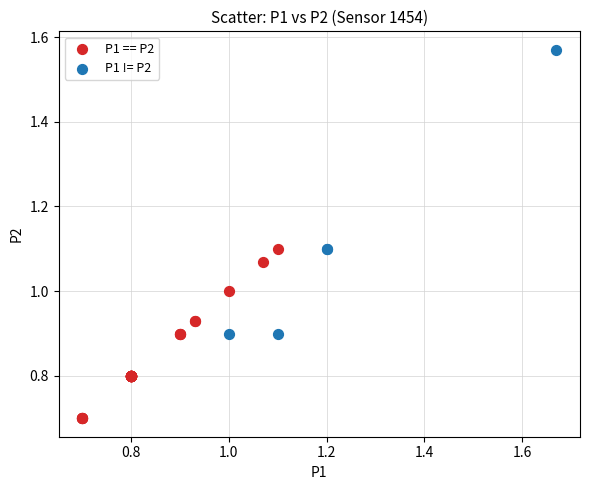

Which series contains the lowest Y value?

P1 == P2